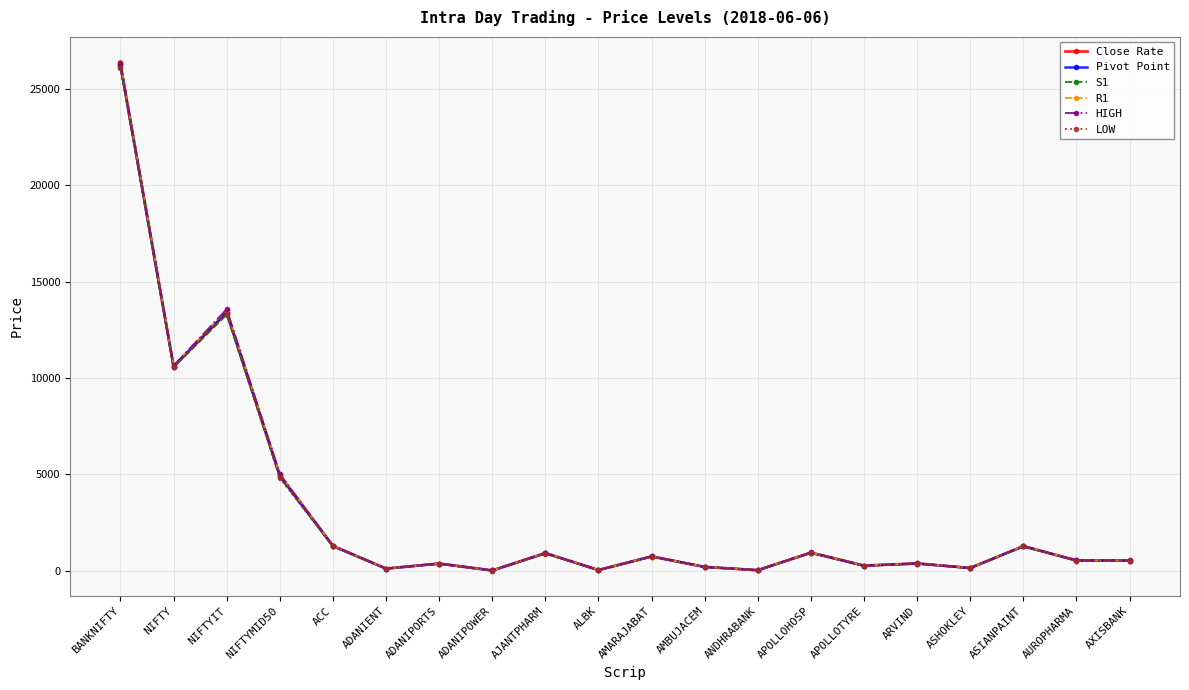

Which category has the highest value in the HIGH series?

BANKNIFTY